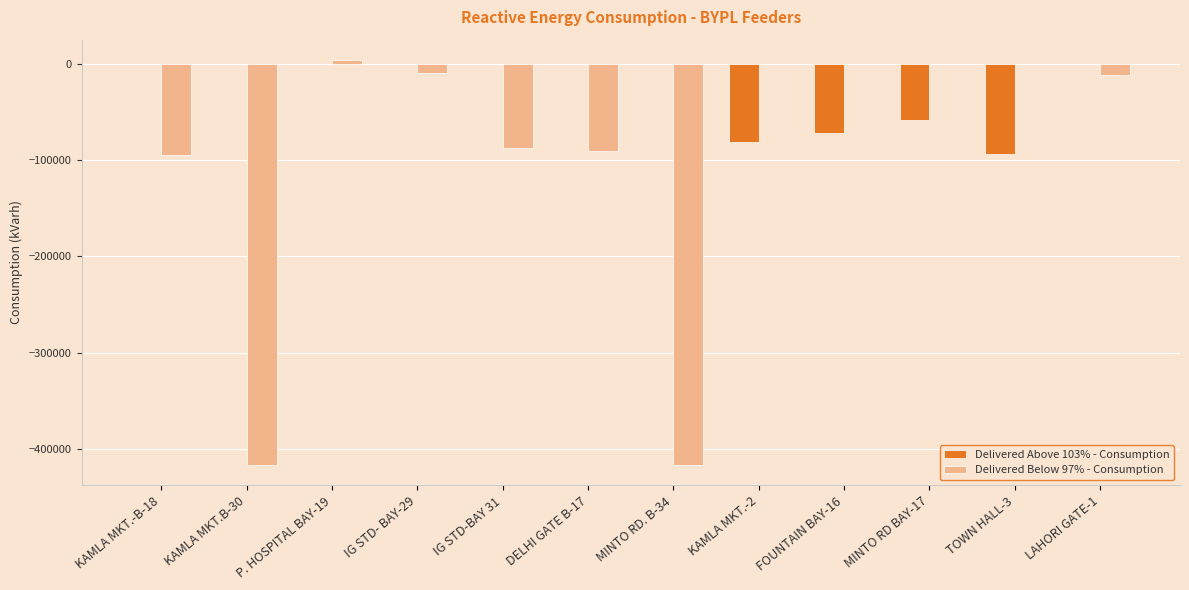

What is the total value across all series at IG STD- BAY-29?

-10000.0